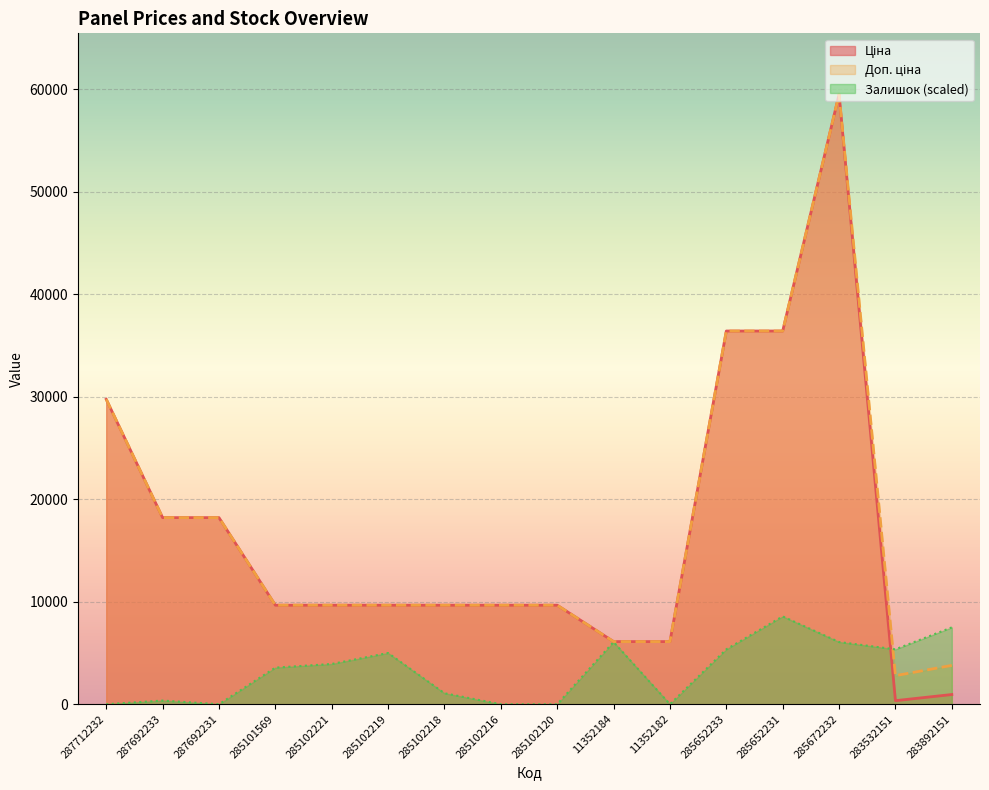

Reading left to right, extract all data points from this chart.

Ціна: 29761.5	18212.0	18212.0	9664.7	9664.7	9664.7	9664.7	9664.7	9664.7	6112.5	6112.5	36424.0	36424.0	59523.0	348.6	947.6
Доп. ціна: 29761.5	18212.0	18212.0	9664.7	9664.7	9664.7	9664.7	9664.7	9664.7	6112.5	6112.5	36424.0	36424.0	59523.0	2789.2	3790.3
Залишок: 0.0	357.1	0.0	3571.4	3928.5	4999.9	1071.4	0.0	0.0	6071.3	0.0	5357.1	8571.3	6071.3	5357.1	7499.9